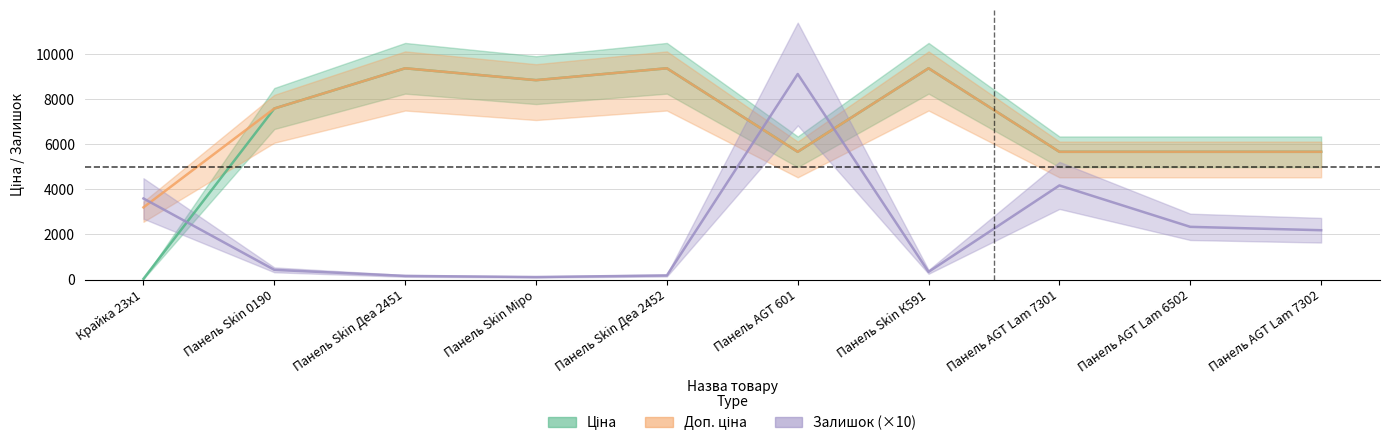

What is the sum of the Ціна values at Панель Skin Міро and Панель Skin 0190?

16453.2